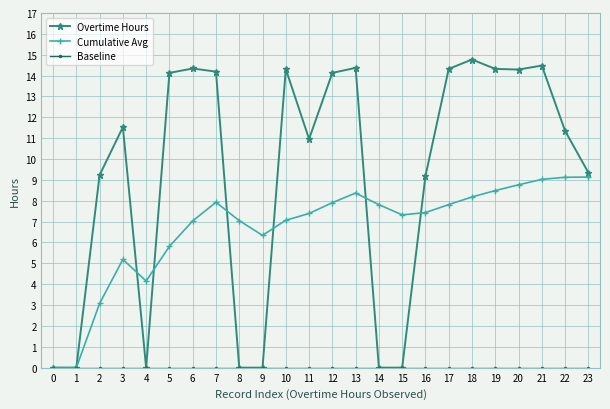

What is the sum of the Overtime Hours values at 16 and 14?

9.2